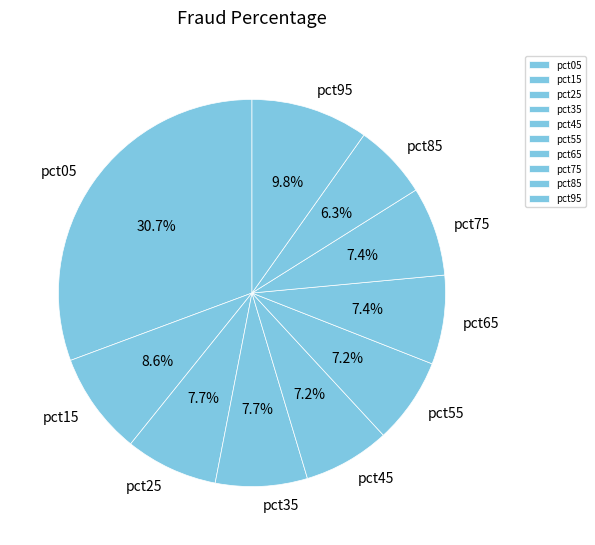

Which slice is the largest?

pct05